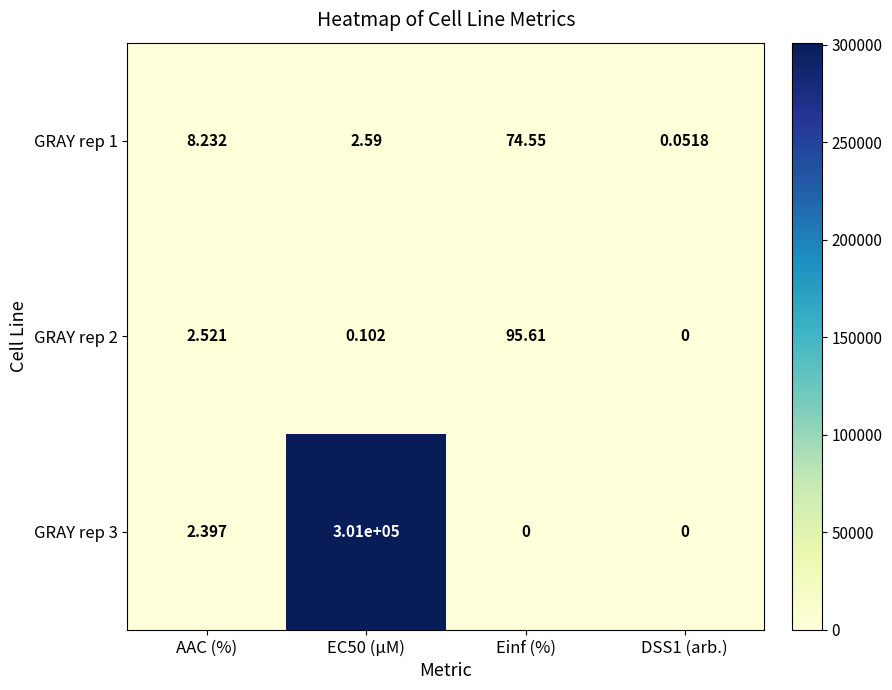

Is the value of GRAY rep 1 at EC50 (µM) greater than the value of GRAY rep 2 at DSS1 (arb.)?

Yes